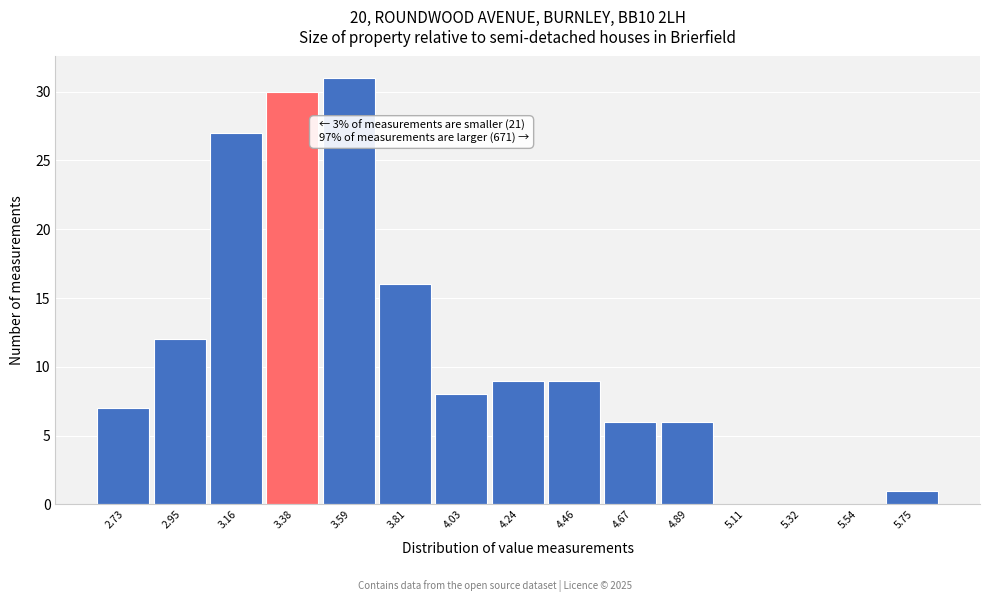

Reading right to left, extract all data points from this chart.

5.75=1	5.54=0	5.32=0	5.11=0	4.89=6	4.67=6	4.46=9	4.24=9	4.03=8	3.81=16	3.59=31	3.38=30	3.16=27	2.95=12	2.73=7